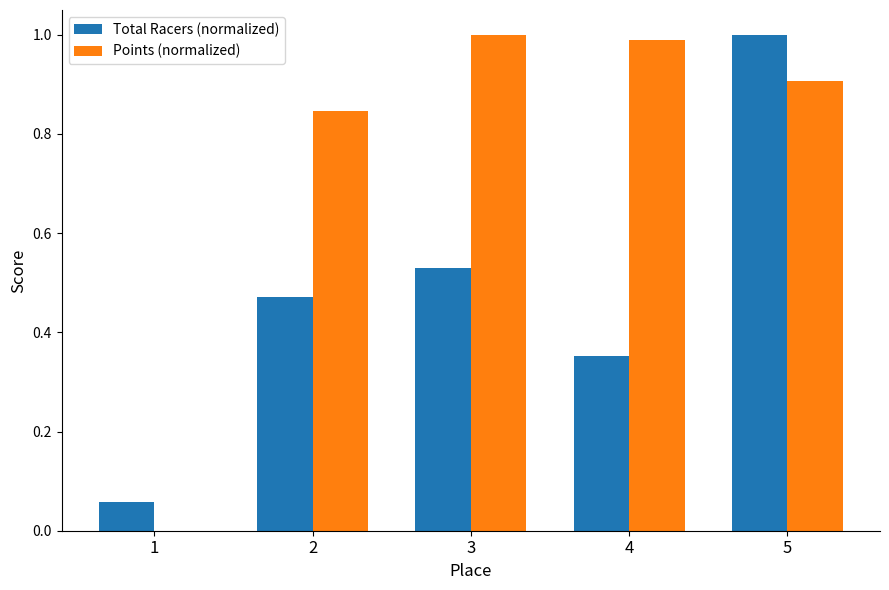

Is the value of Points (normalized) at 3 greater than the value of Total Racers (normalized) at 4?

Yes